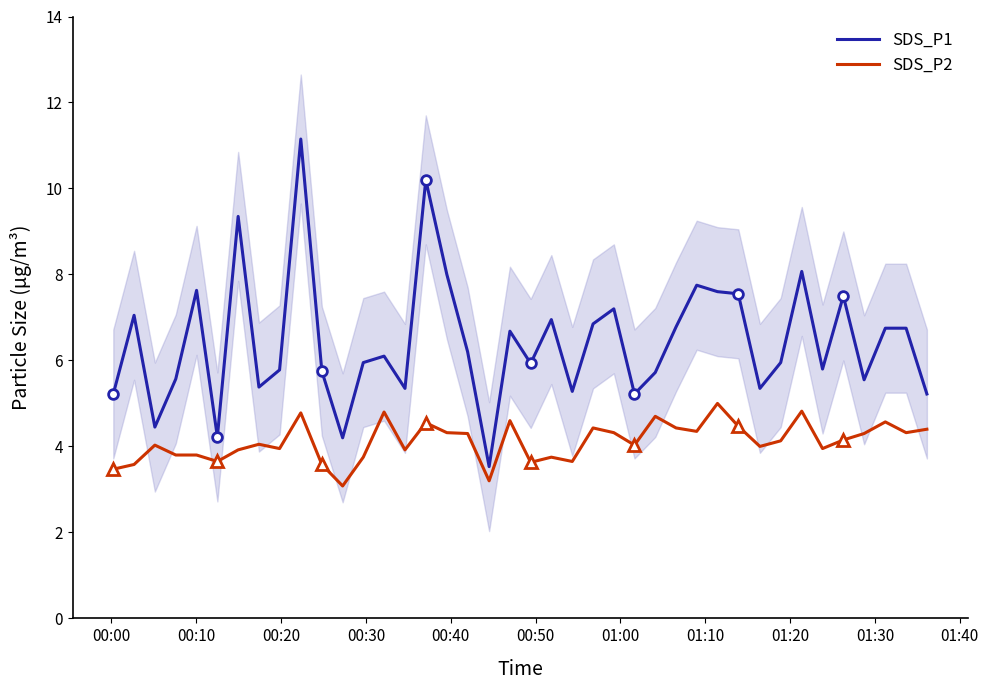

What is the lowest value of the SDS_P2 series?

3.1